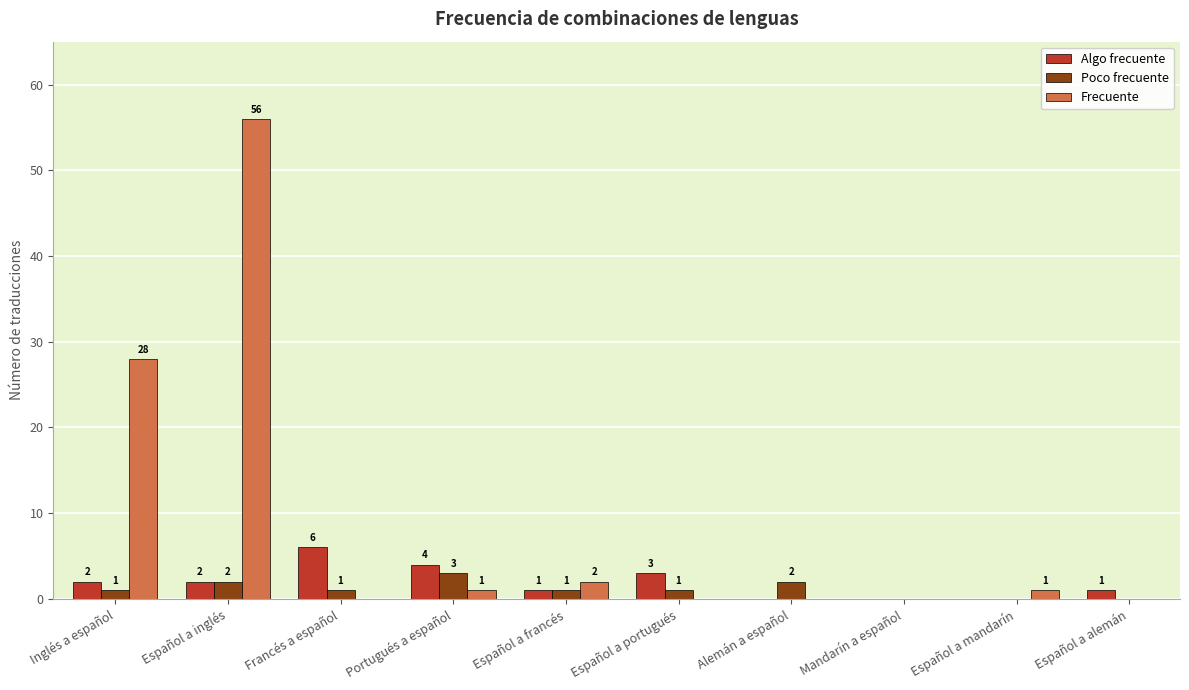

What are all the series names shown in the legend?

Algo frecuente, Poco frecuente, Frecuente